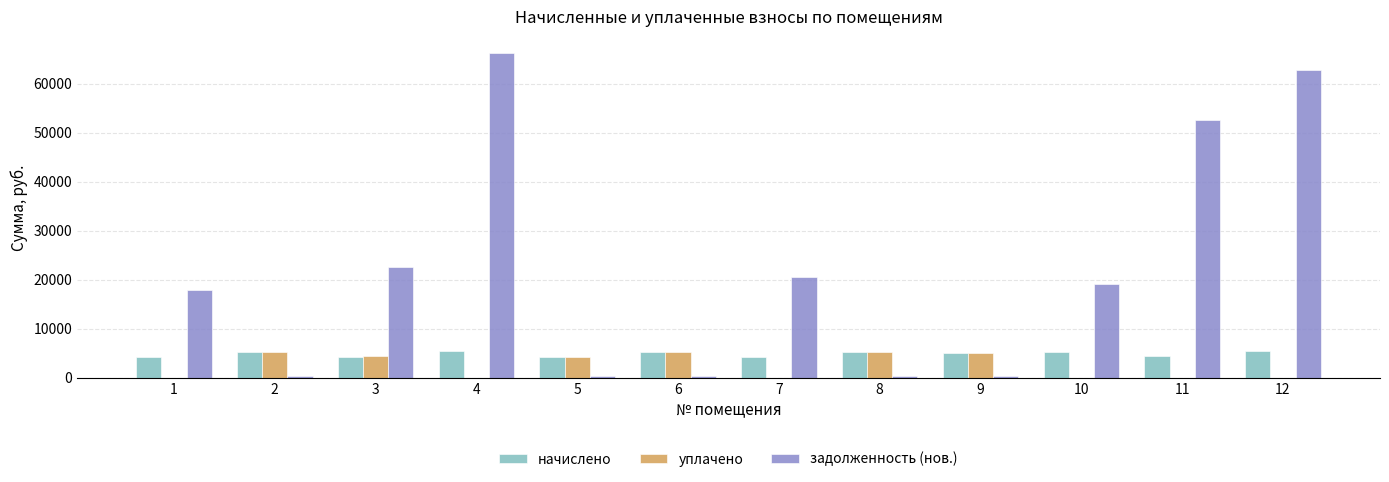

What is the greatest value displayed?

66278.8